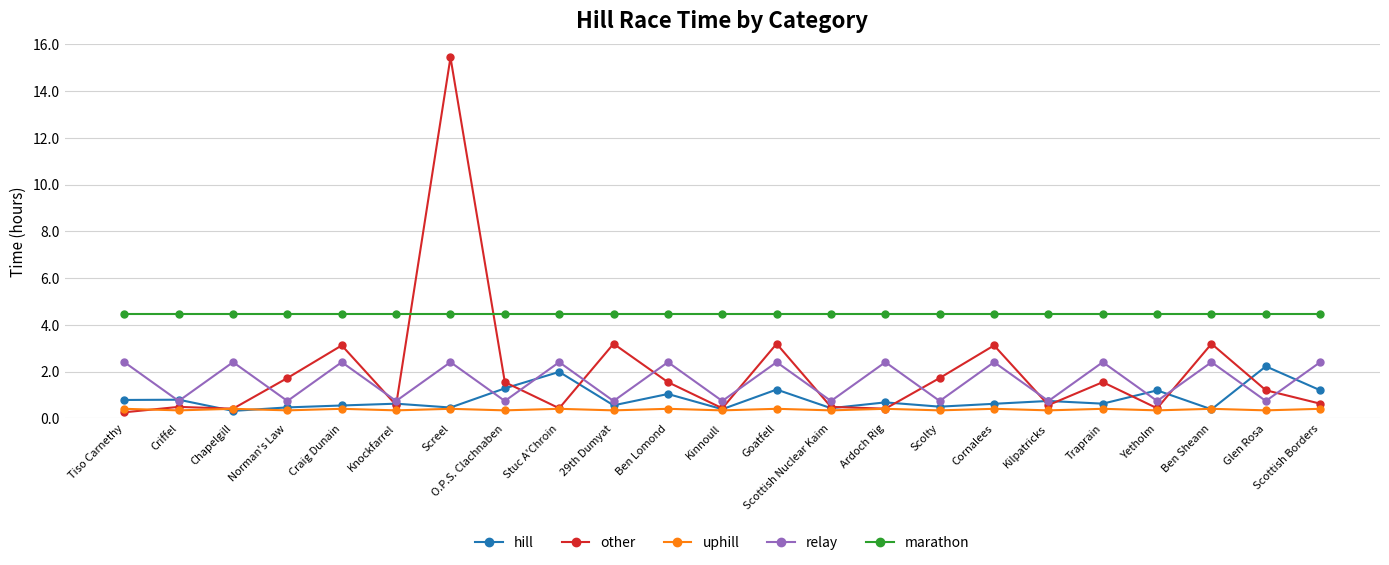

Which series has the largest range (max minus min)?

other